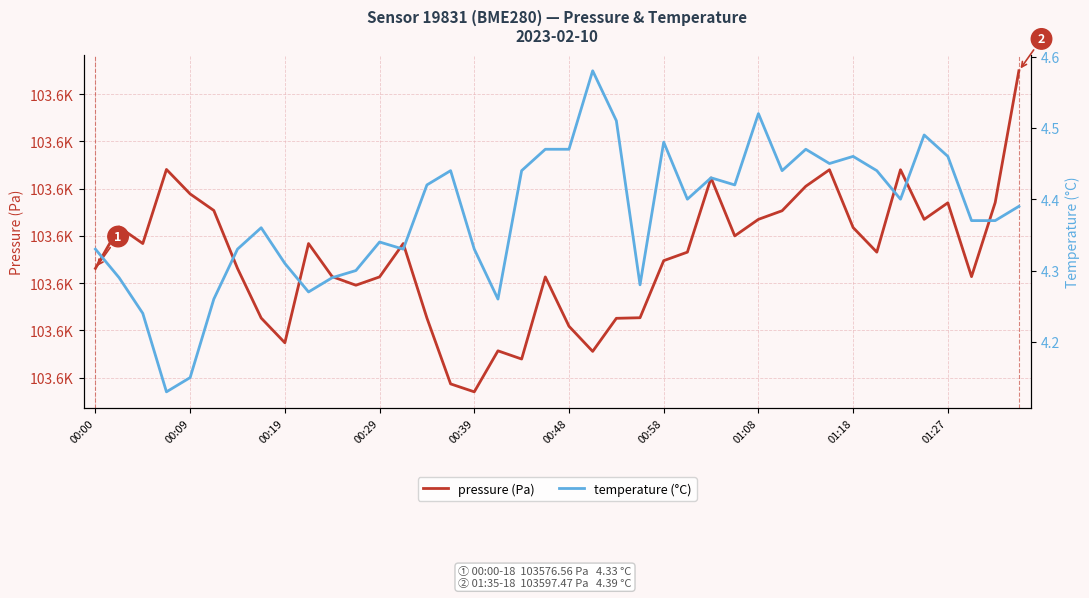

What position from the right is 01:18?

8